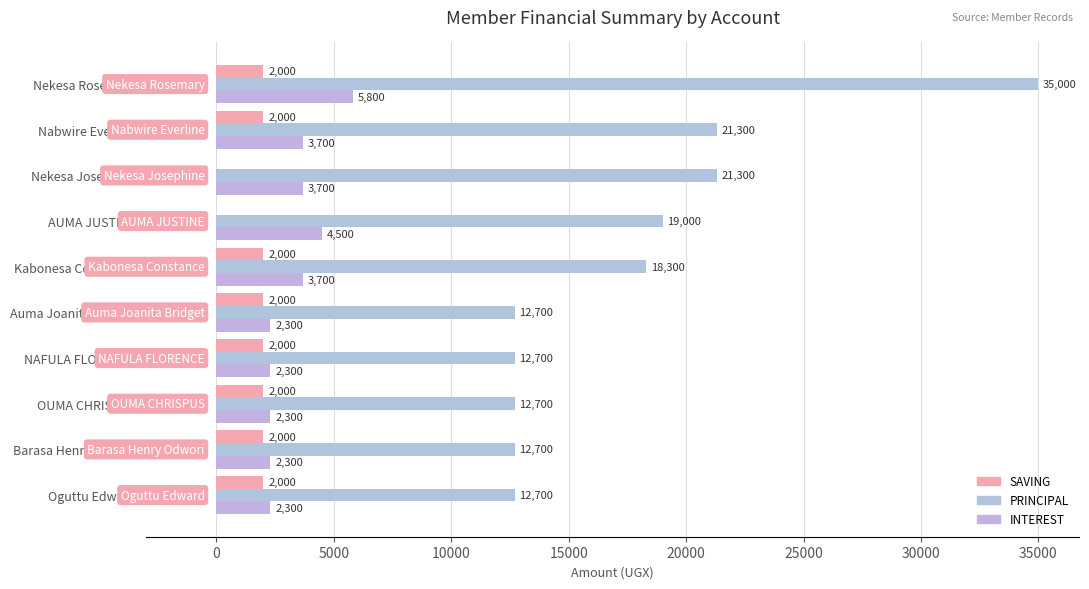

How many INTEREST values are between 2300 and 3700?

8